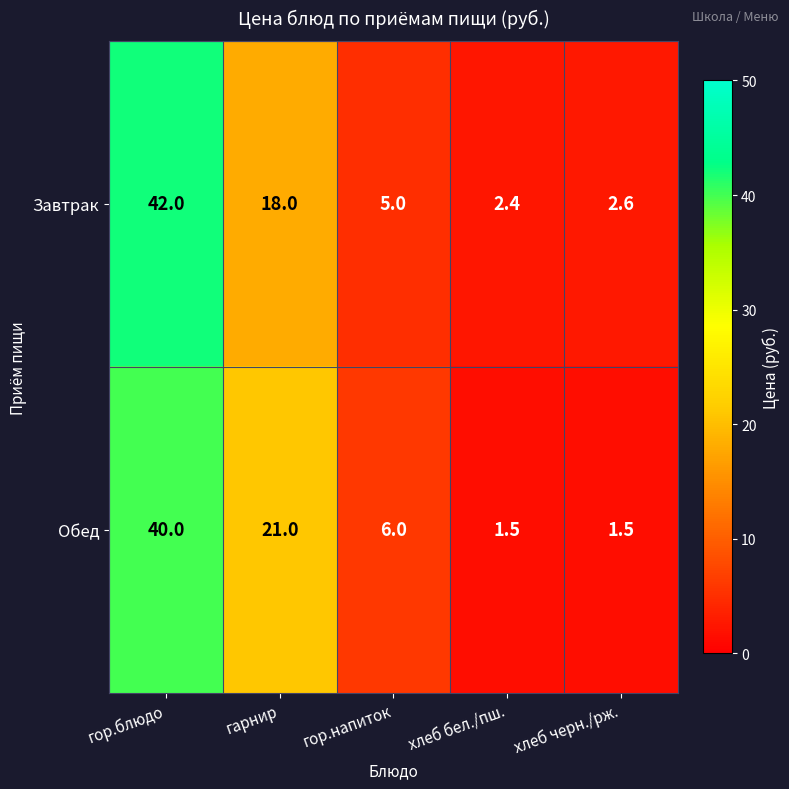

Reading left to right, extract all data points from this chart.

Завтрак: гор.блюдо=42.0	гарнир=18.0	гор.напиток=5.0	хлеб бел./пш.=2.4	хлеб черн./рж.=2.6
Обед: гор.блюдо=40.0	гарнир=21.0	гор.напиток=6.0	хлеб бел./пш.=1.5	хлеб черн./рж.=1.5